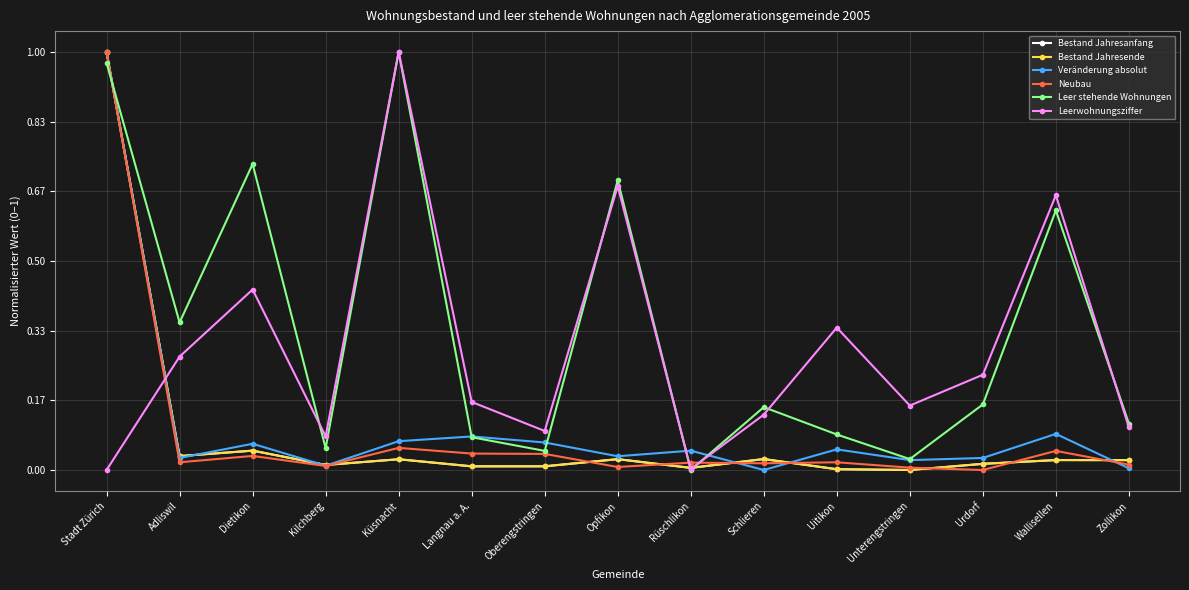

Is the value of Leerwohnungsziffer at Zollikon greater than the value of Bestand Jahresanfang at Opfikon?

Yes